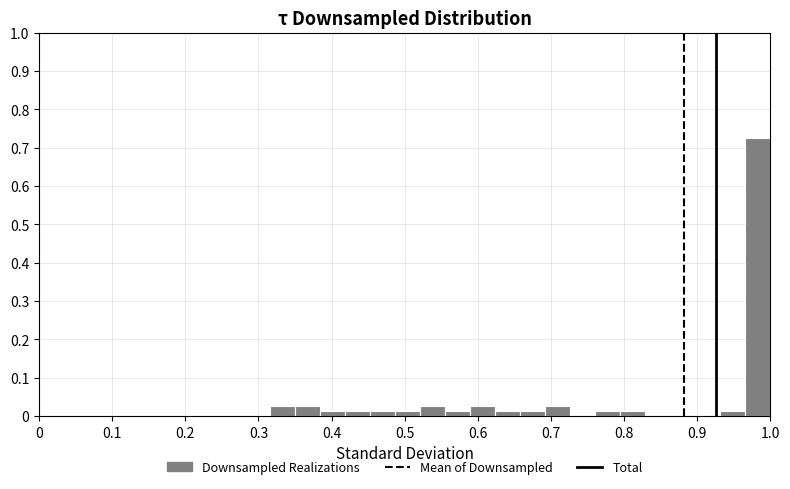

Read against the x-axis, roughly where is the centre of the tallest bar?

0.98